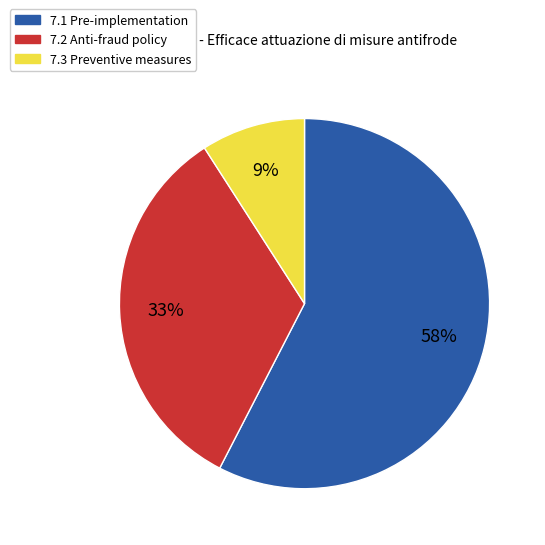

Does any single category account for the majority?

Yes